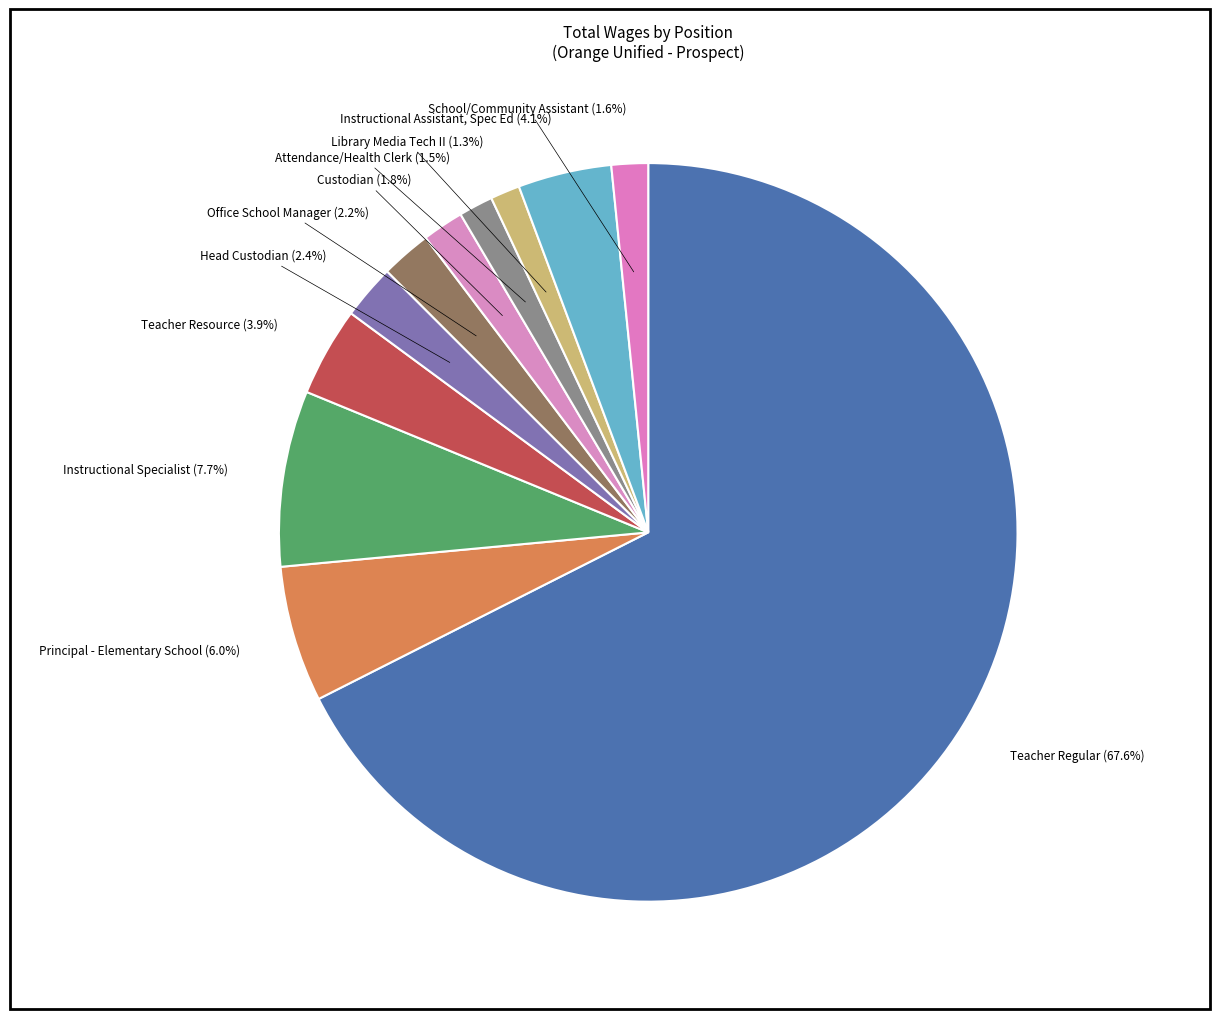

How many segments does this pie chart have?

11